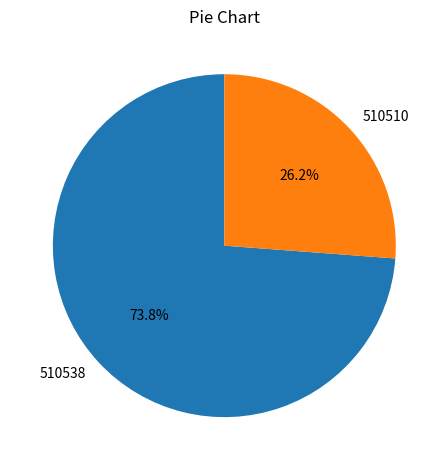

Is 510538 the majority of the pie?

Yes